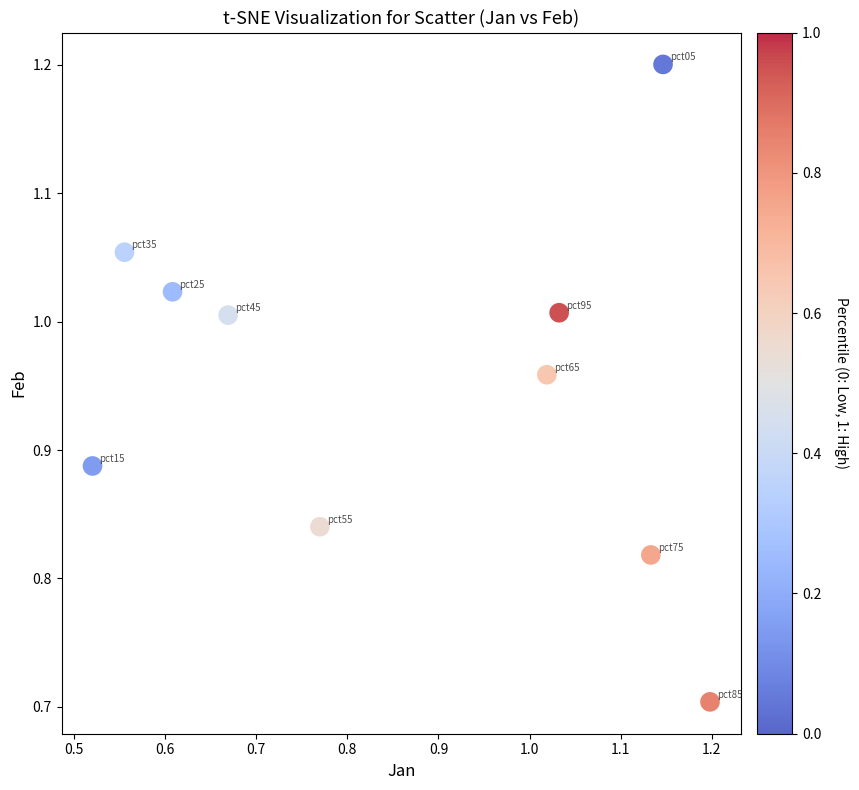

What Y value in the scatter plot is closest to 0?

0.7